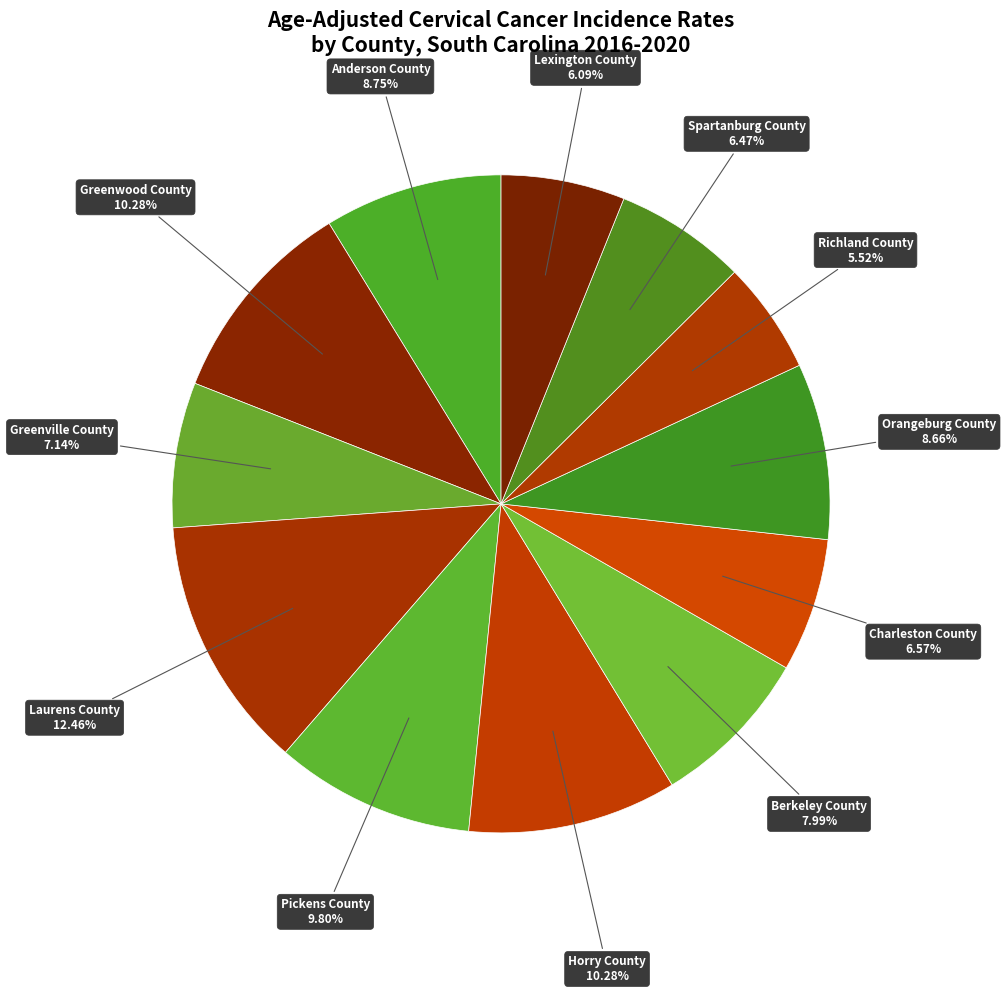

Count the number of slices in the pie.

12